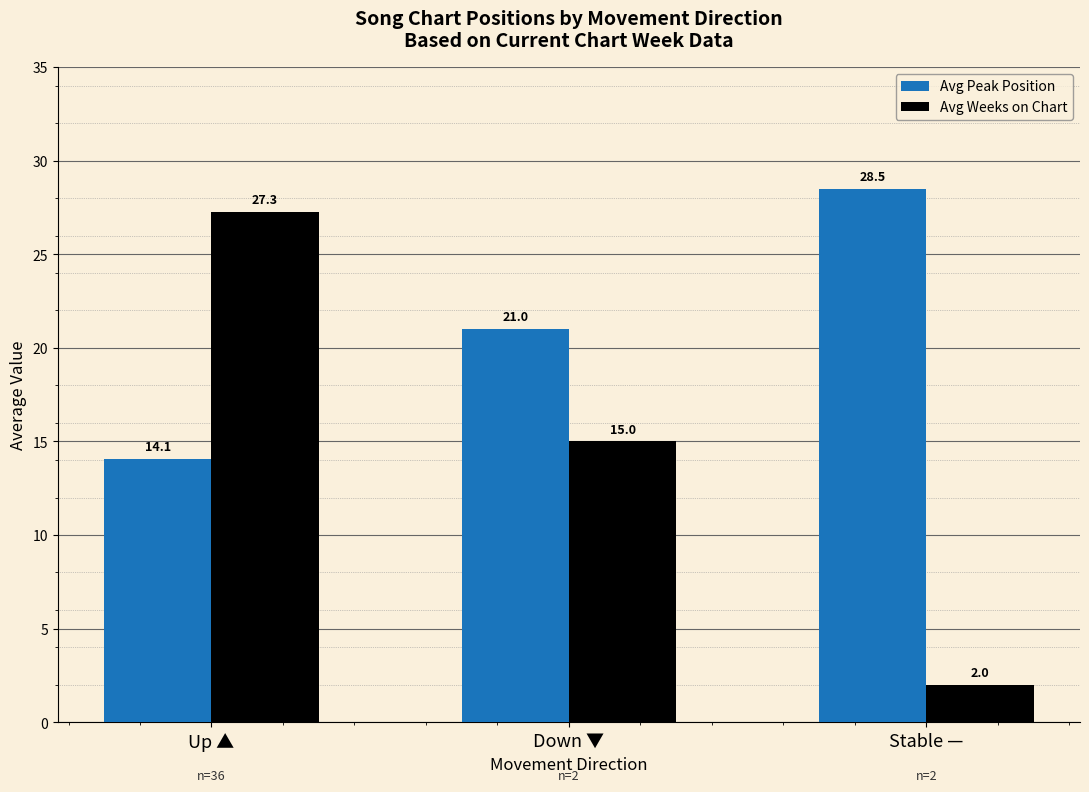

At which category does the chart reach its peak across all series?

Stable —